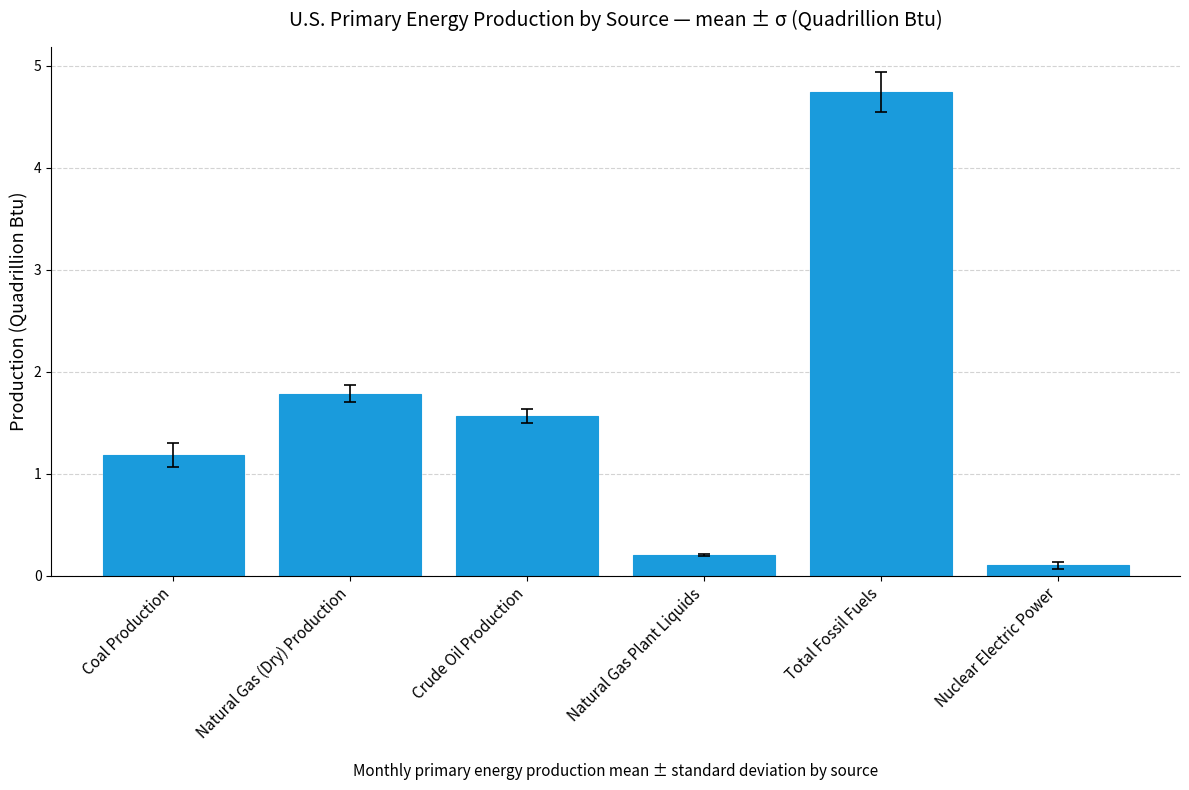

Where is the data nearest to the value 2?

Natural Gas (Dry) Production